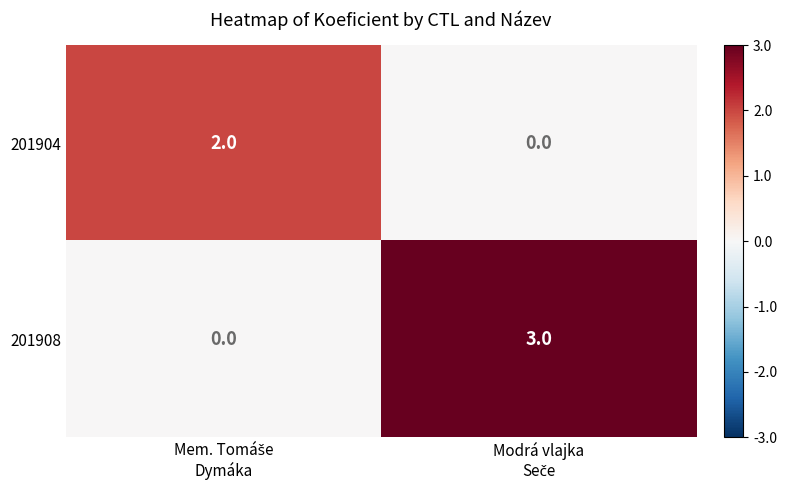

Which series has the largest total across all categories?

201908